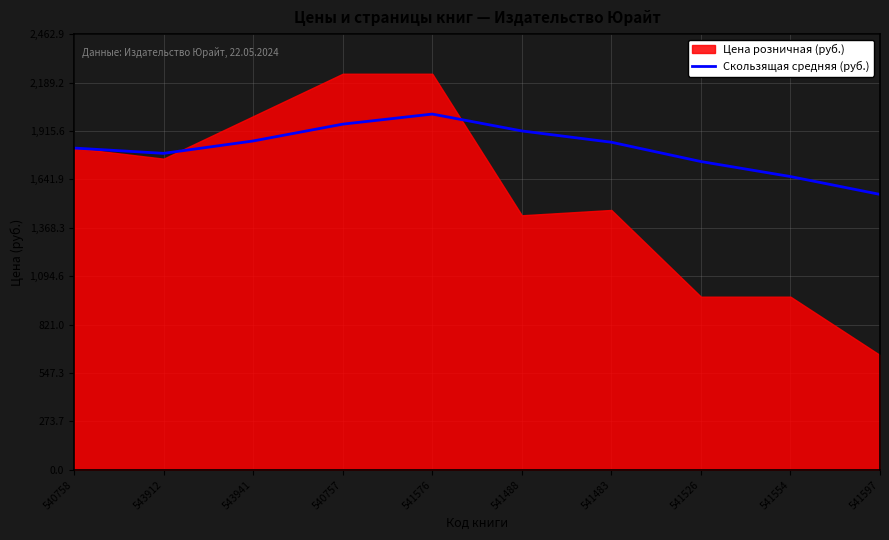

Is it true that the value at 540758 is 1819.0?

True